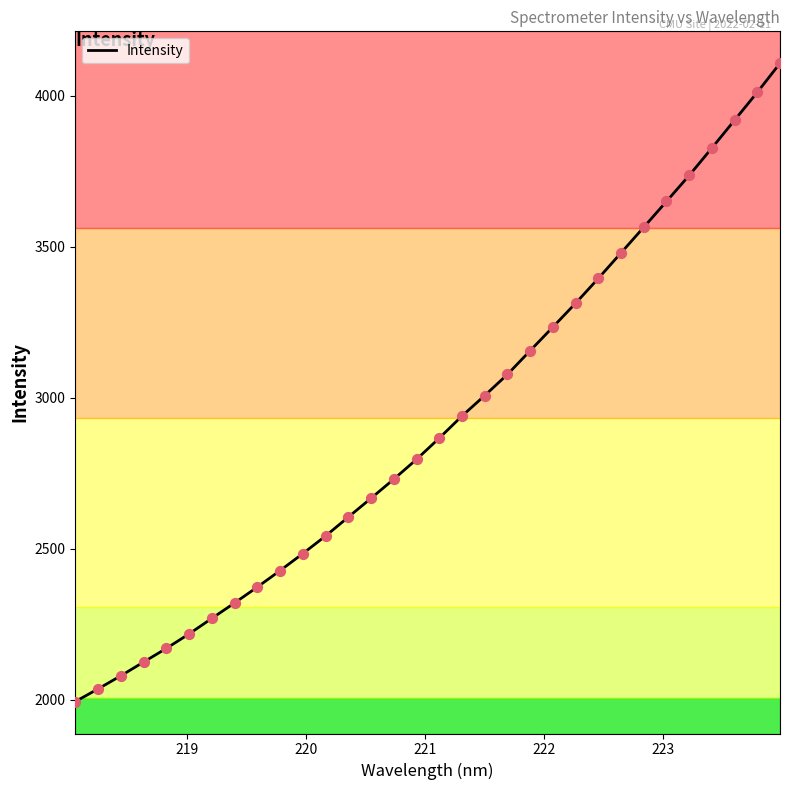

What is the minimum value shown in the chart?

1993.9